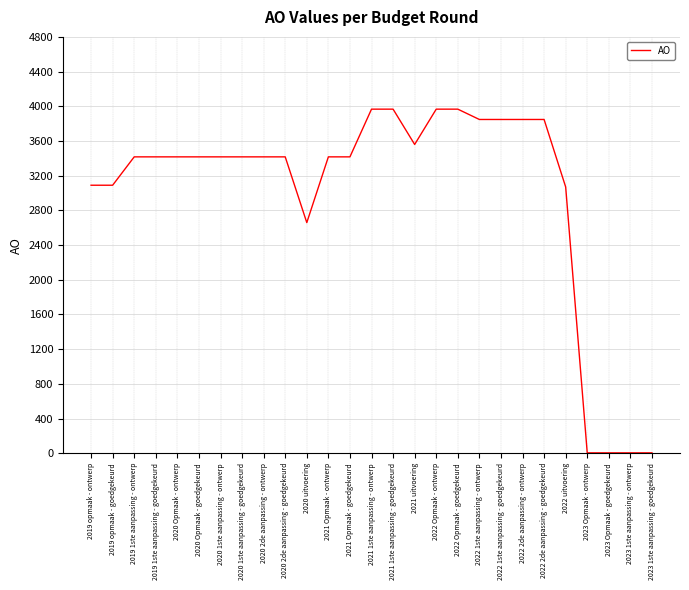

The value at 2020 Opmaak - goedgekeurd is 3417. True or false?

True